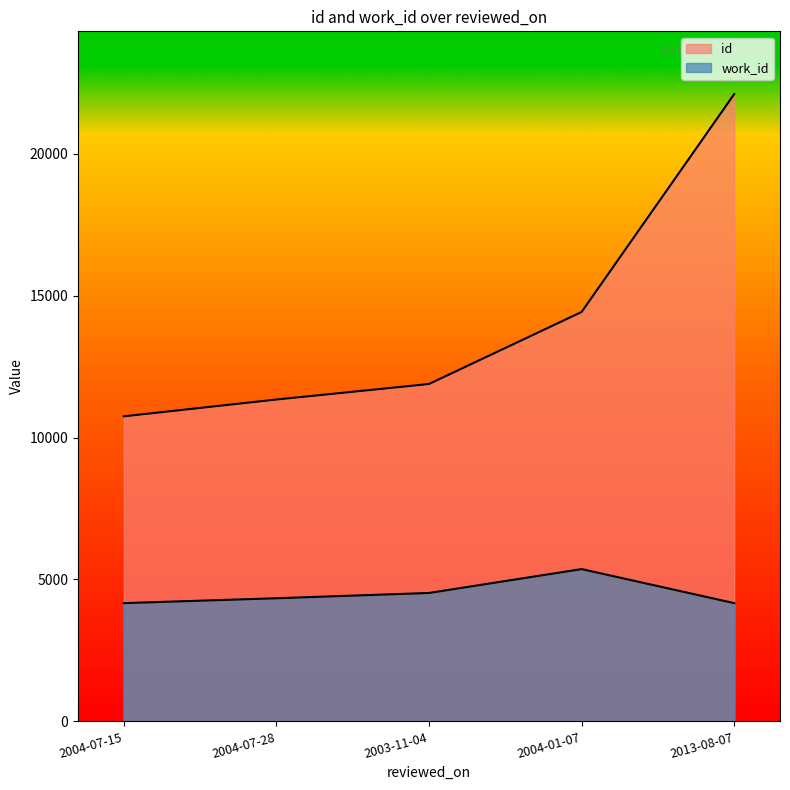

Where does the id series first go above 11887?

2004-01-07